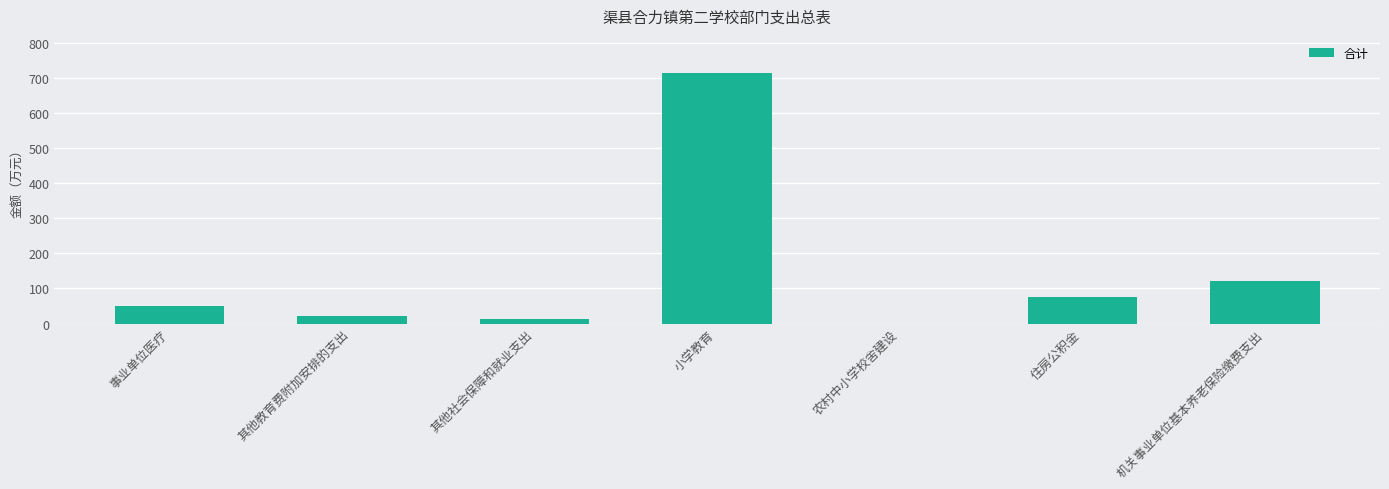

The value at 农村中小学校舍建设 is 0.0. True or false?

True